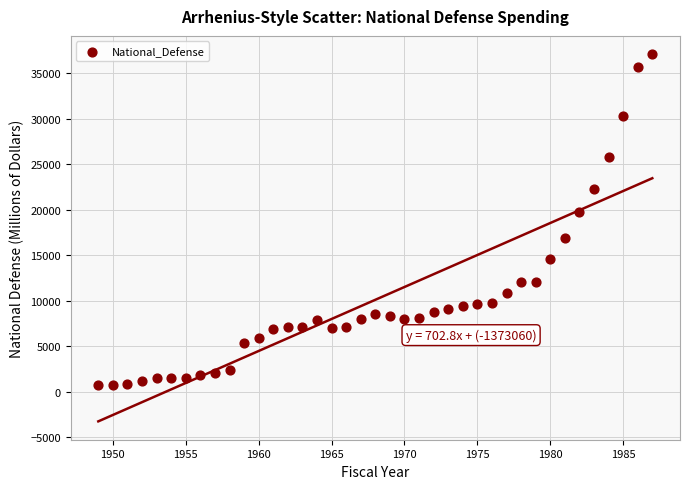

What is the range of X values (max minus min)?

38